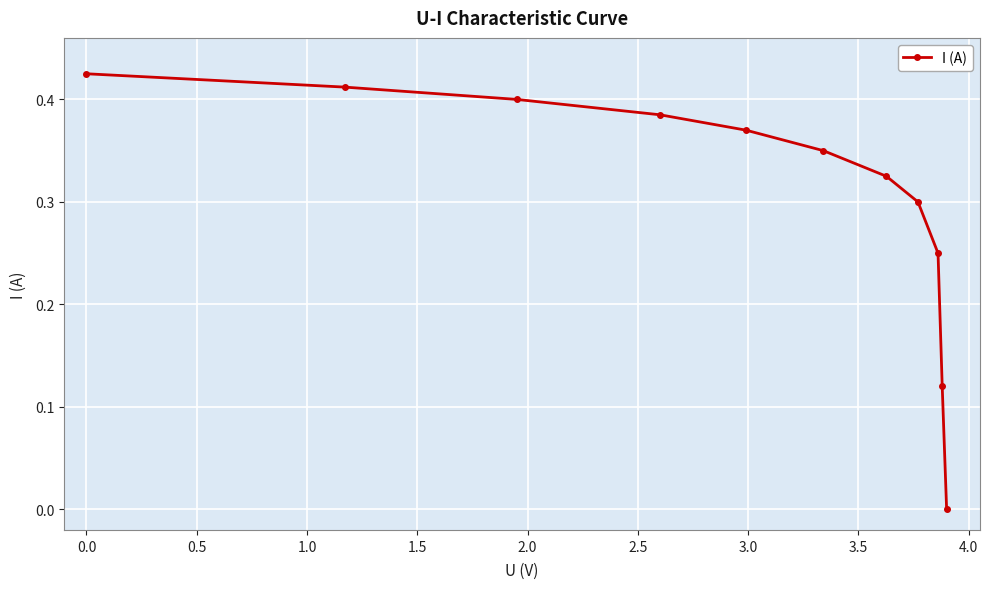

True or false: there are more than 2 points higher than both neighbors.

False